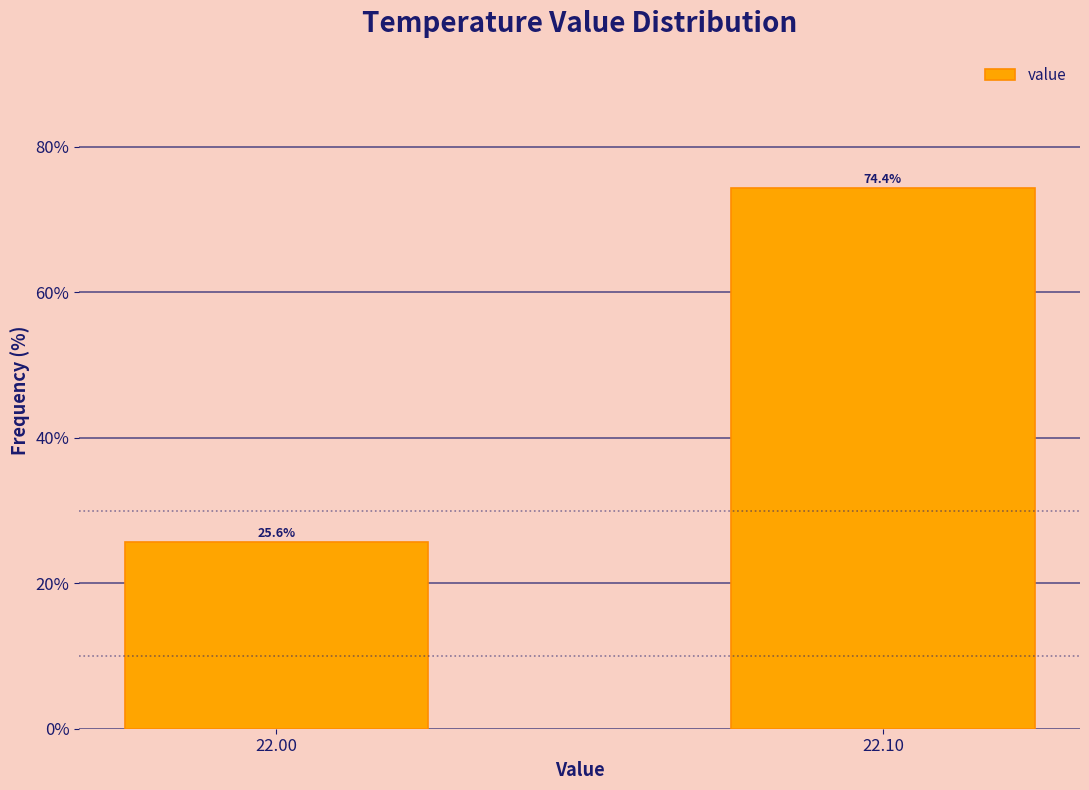

Reading left to right, extract all data points from this chart.

25.6	74.4